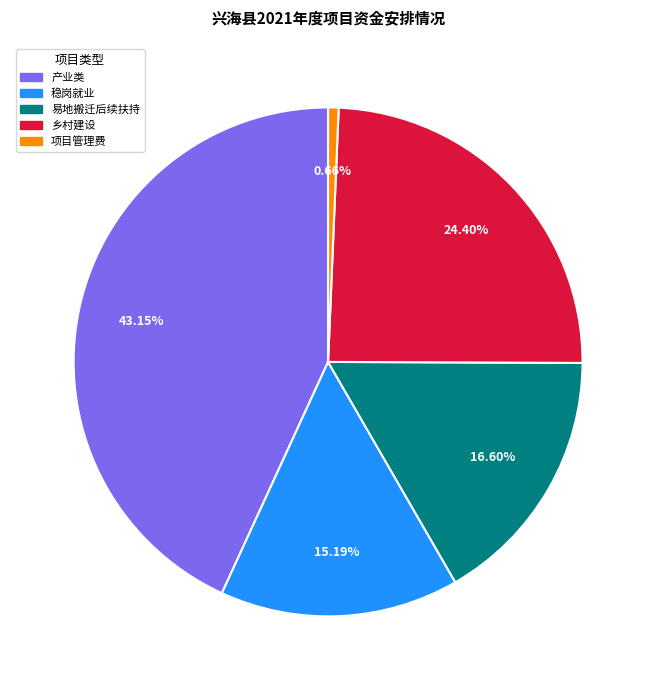

Which has a higher value, 产业类 or 项目管理费?

产业类